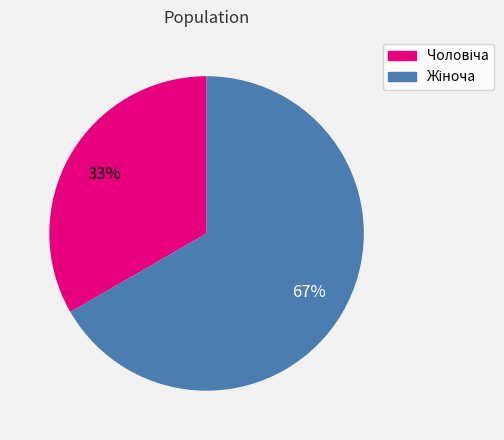

To the nearest percent, what is the average slice percentage?

50%